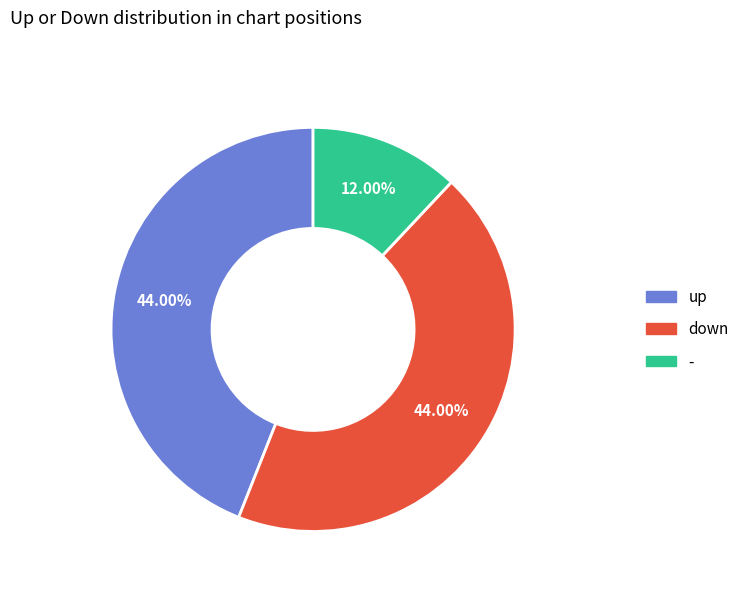

What is the smallest slice in the pie chart?

-